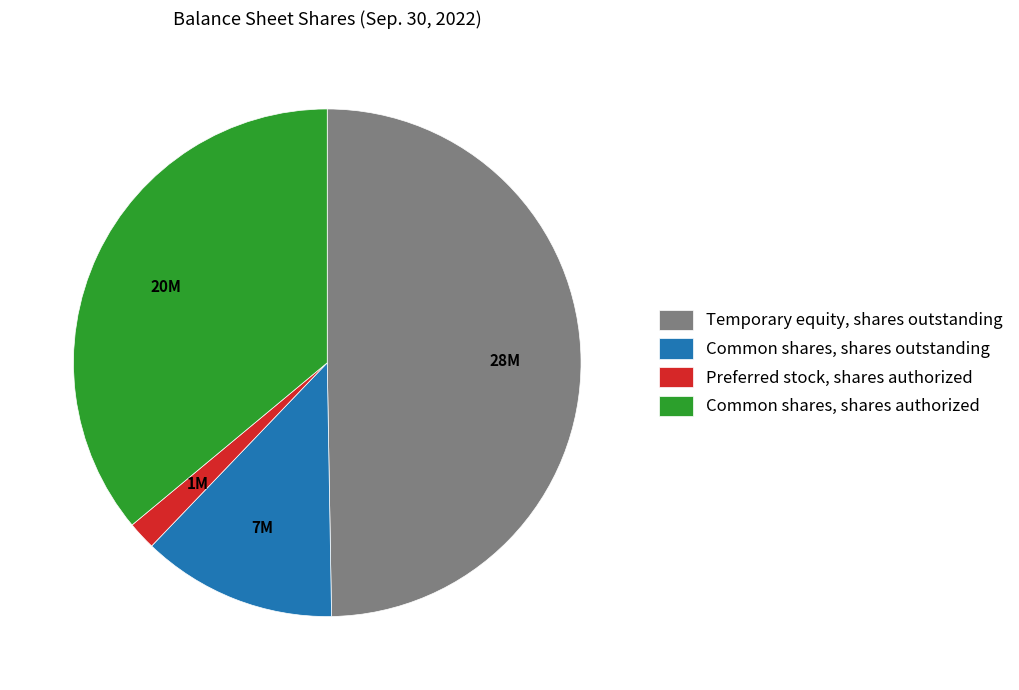

Between Temporary equity, shares outstanding and Preferred stock, shares authorized, which is larger?

Temporary equity, shares outstanding